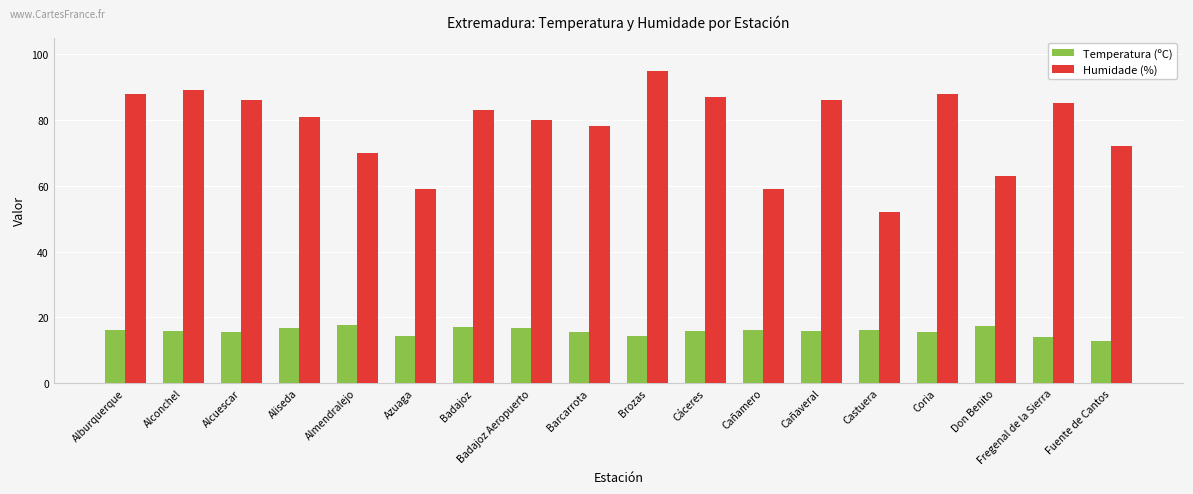

What is the value of the Humidade (%) bar at the 2nd from the left?

89.0